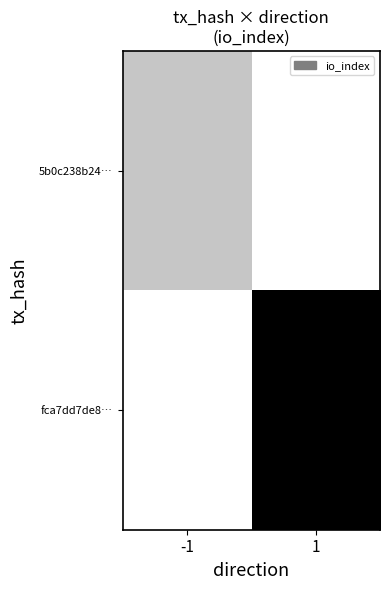

What is the spread (max minus min) of values at -1?

0.3